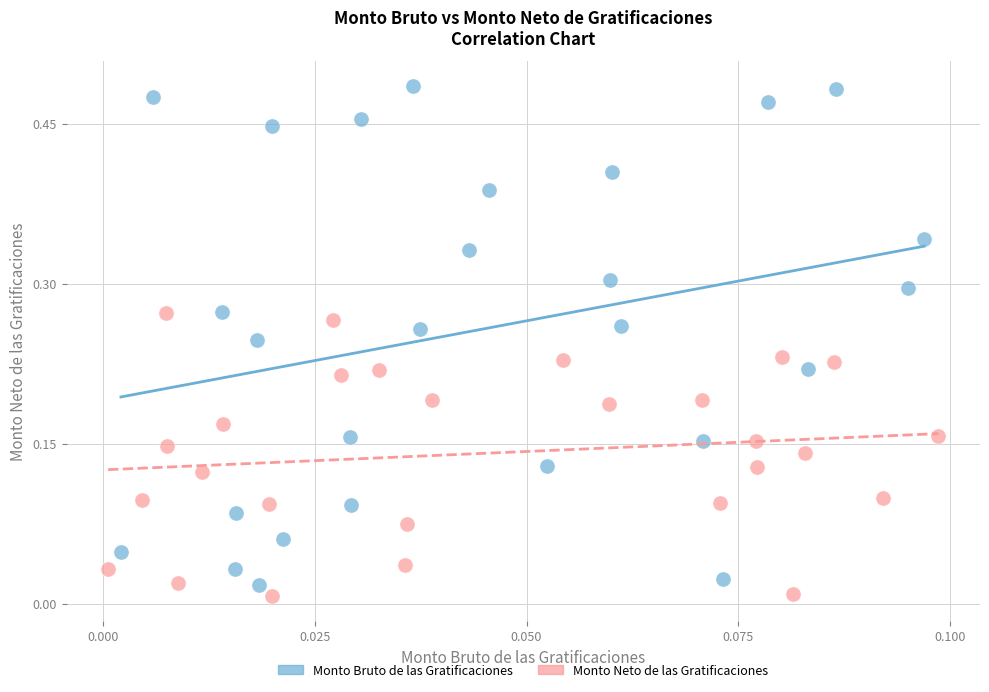

Which series reaches the minimum Y coordinate?

Monto Neto de las Gratificaciones